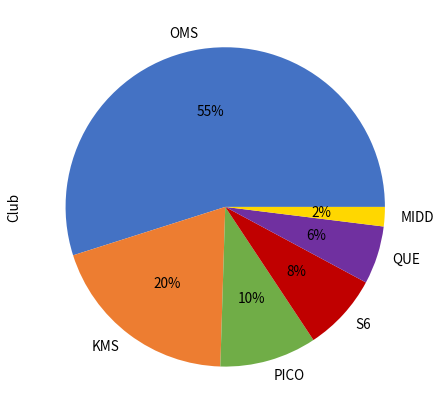

Do S6 and OMS together represent more than half of the pie?

Yes